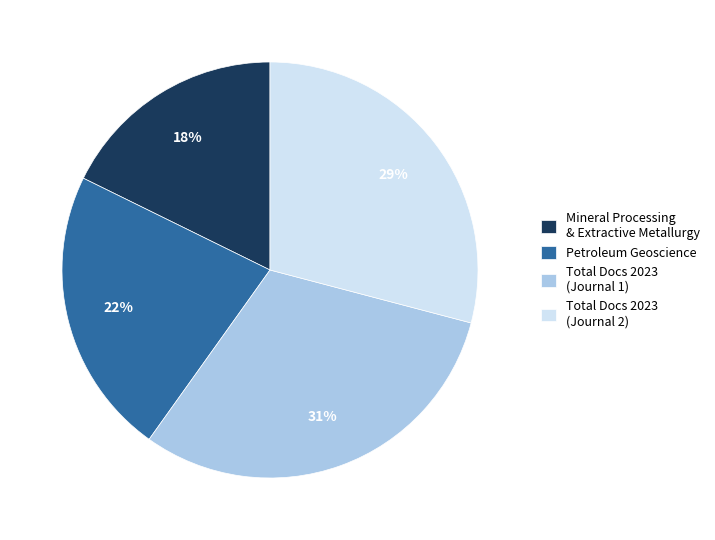

True or false: Mineral Processing & Extractive Metallurgy accounts for 7% of the total.

False